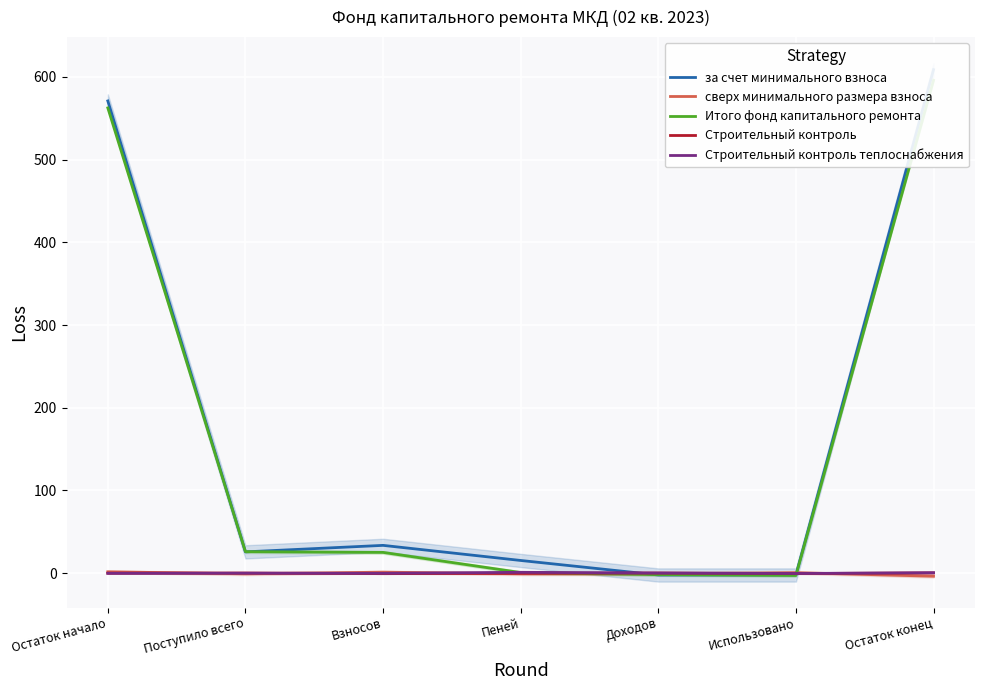

How many data points in сверх минимального размера взноса are above 0?

3